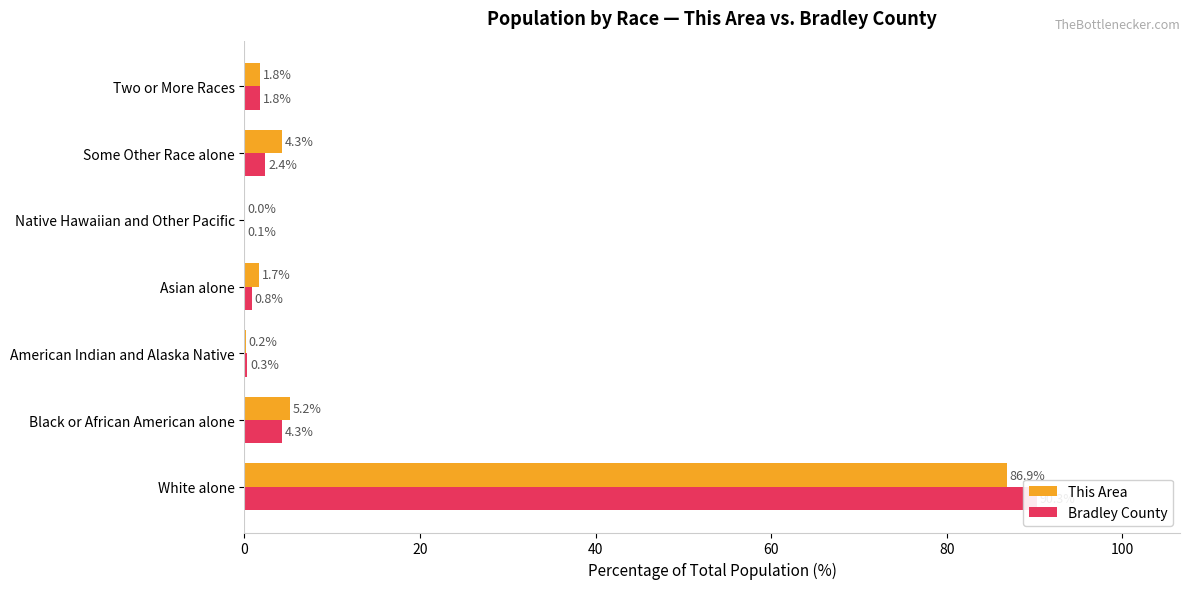

What is the approximate value of This Area at 40?

0.2